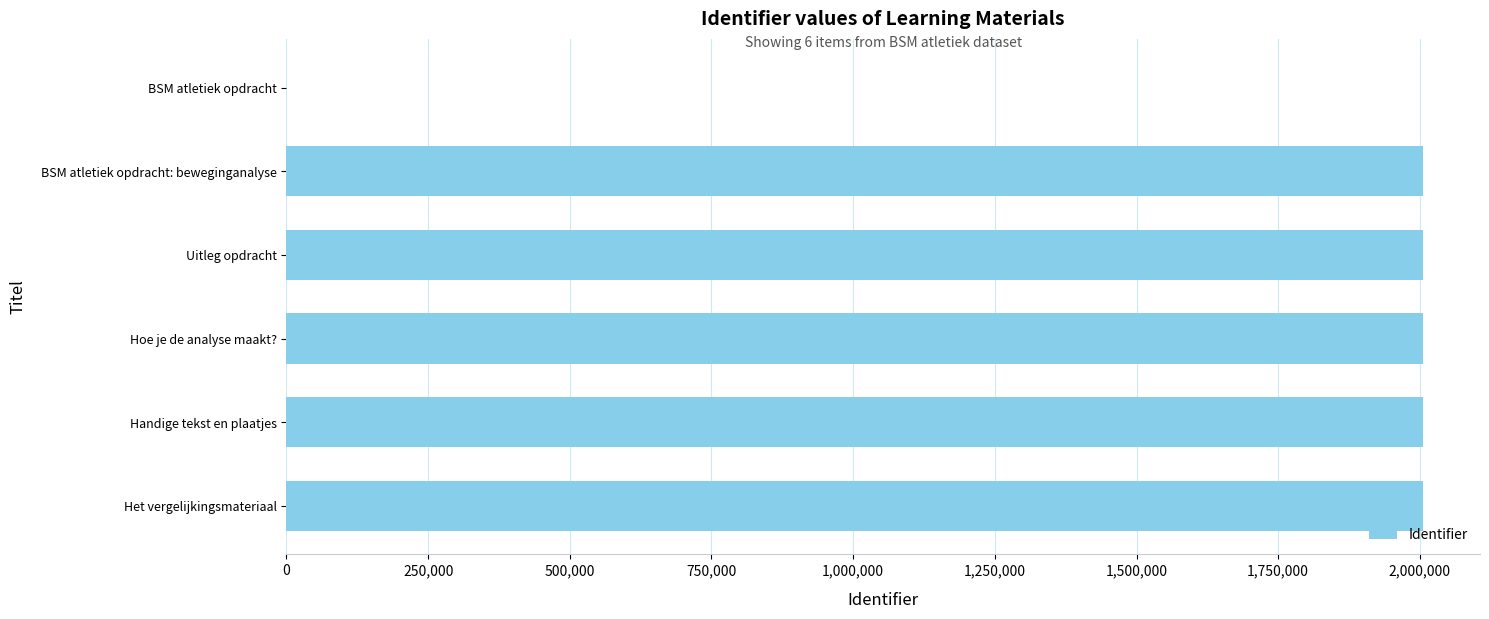

The value at BSM atletiek opdracht: beweginganalyse is 2005844. True or false?

True